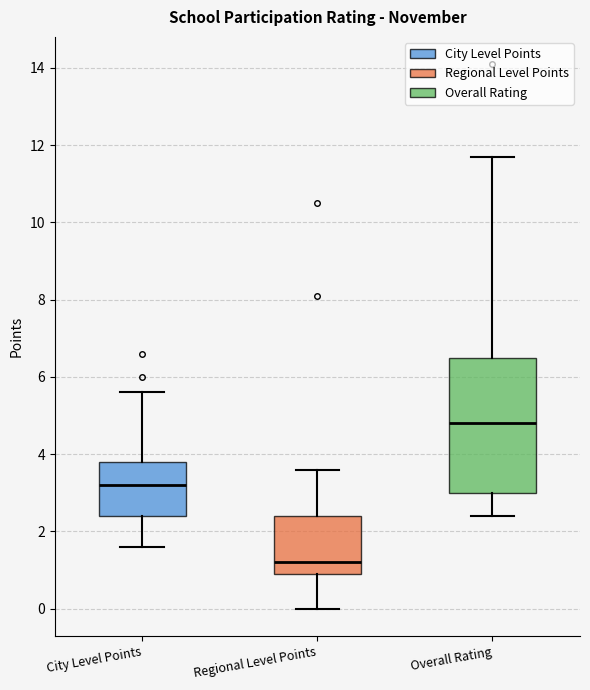

Reading left to right, read every box against the y-axis: the position of its median line, the range the box covers, and the ends of its whiskers. The values are not printed on the chart, so give them approximately, as read against the axis.

City Level Points: median 3.2, box 2.4 to 3.8, whiskers 1.6 to 5.6
Regional Level Points: median 1.2, box 1.0 to 2.4, whiskers 0.0 to 3.6
Overall Rating: median 4.8, box 3.0 to 6.6, whiskers 2.4 to 11.8